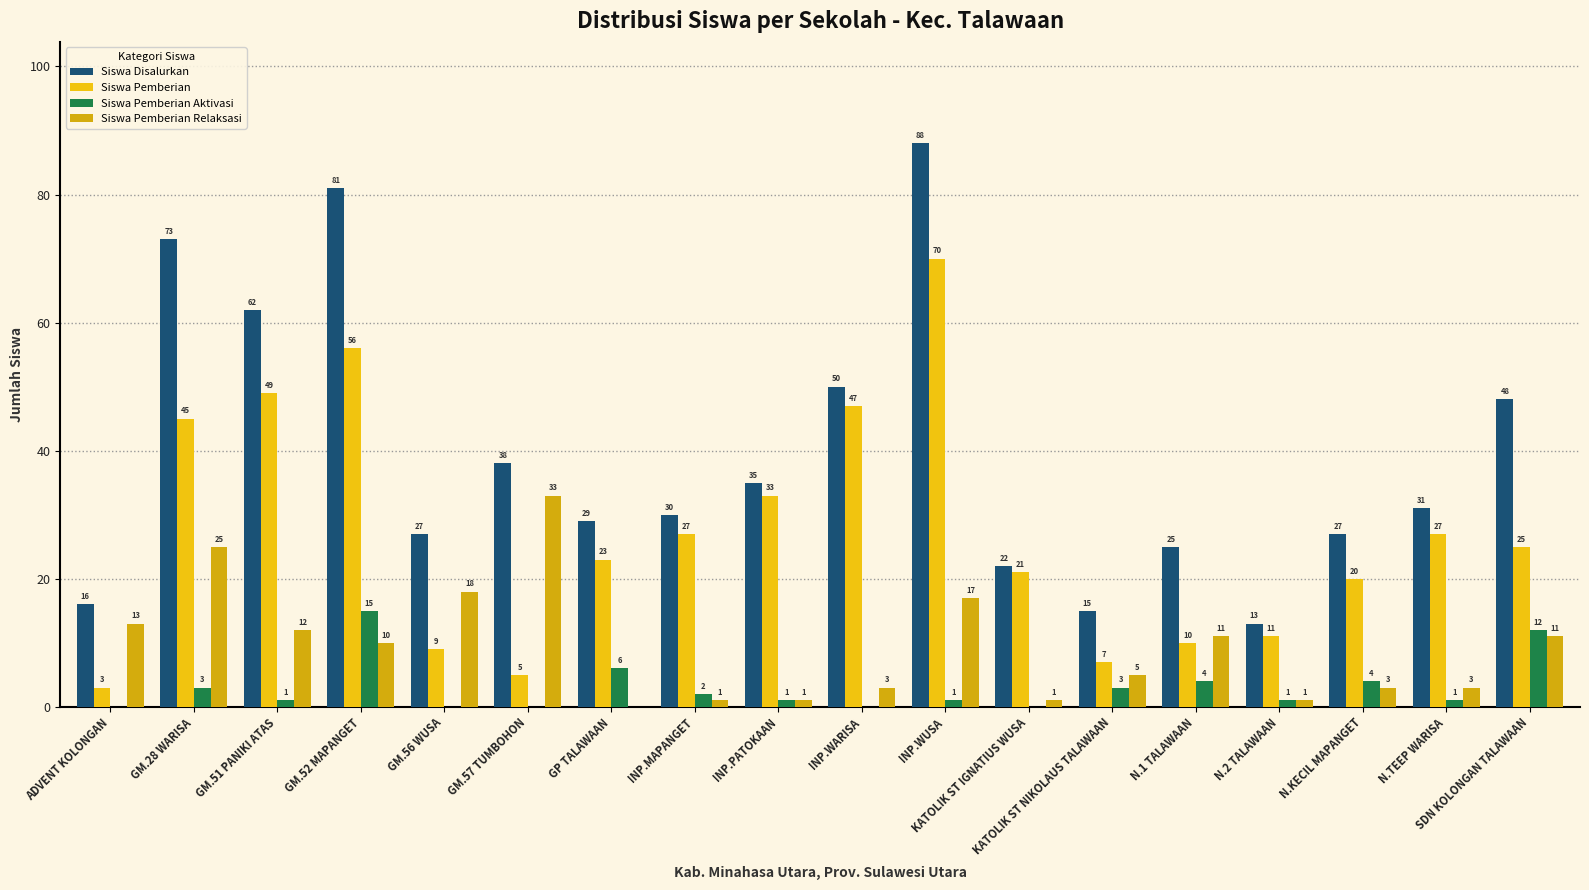

Which series has the largest total across all categories?

Siswa Disalurkan